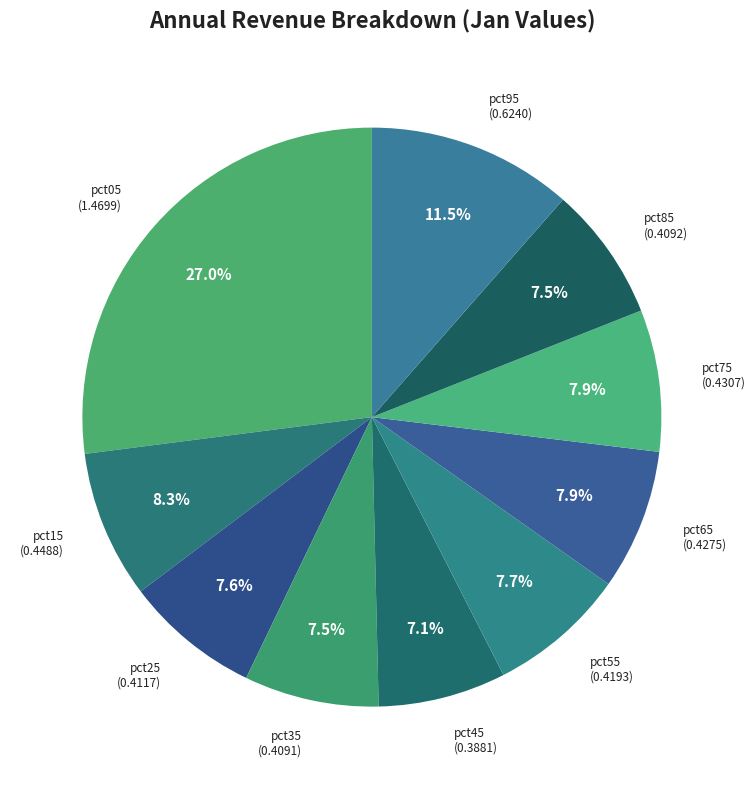

Is it true that pct65 is 8% of the pie?

True